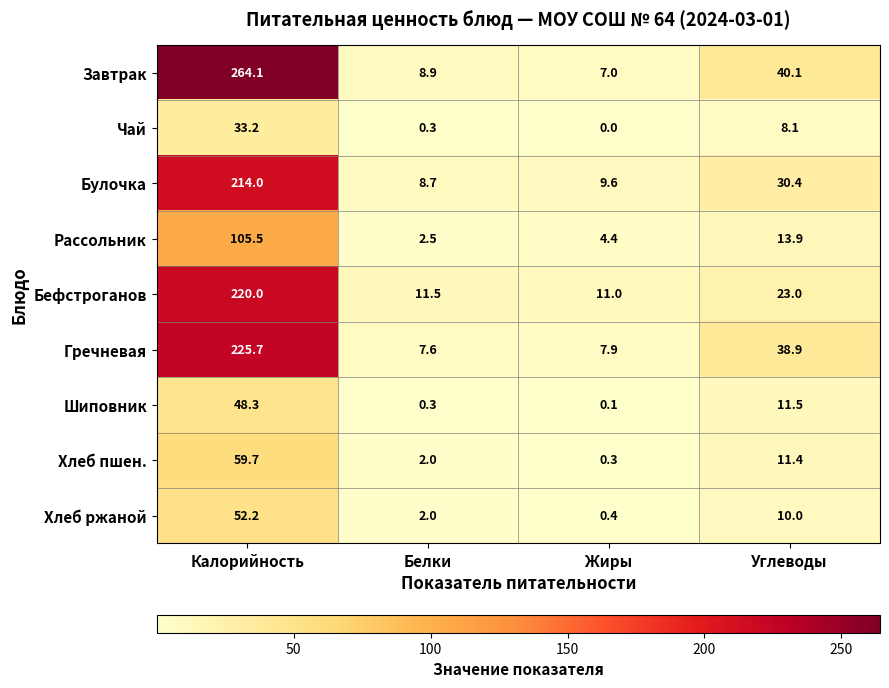

Where is Шиповник nearest to the value 24?

Углеводы